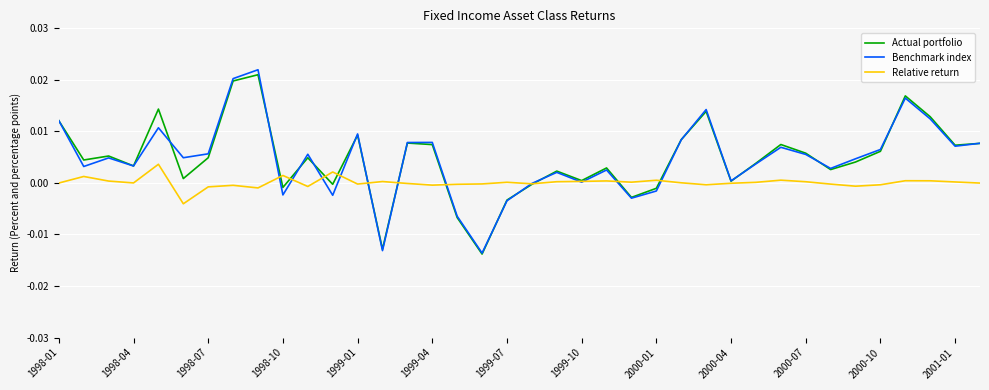

Rank the series by their maximum value, from highest to lowest.

Benchmark index, Actual portfolio, Relative return